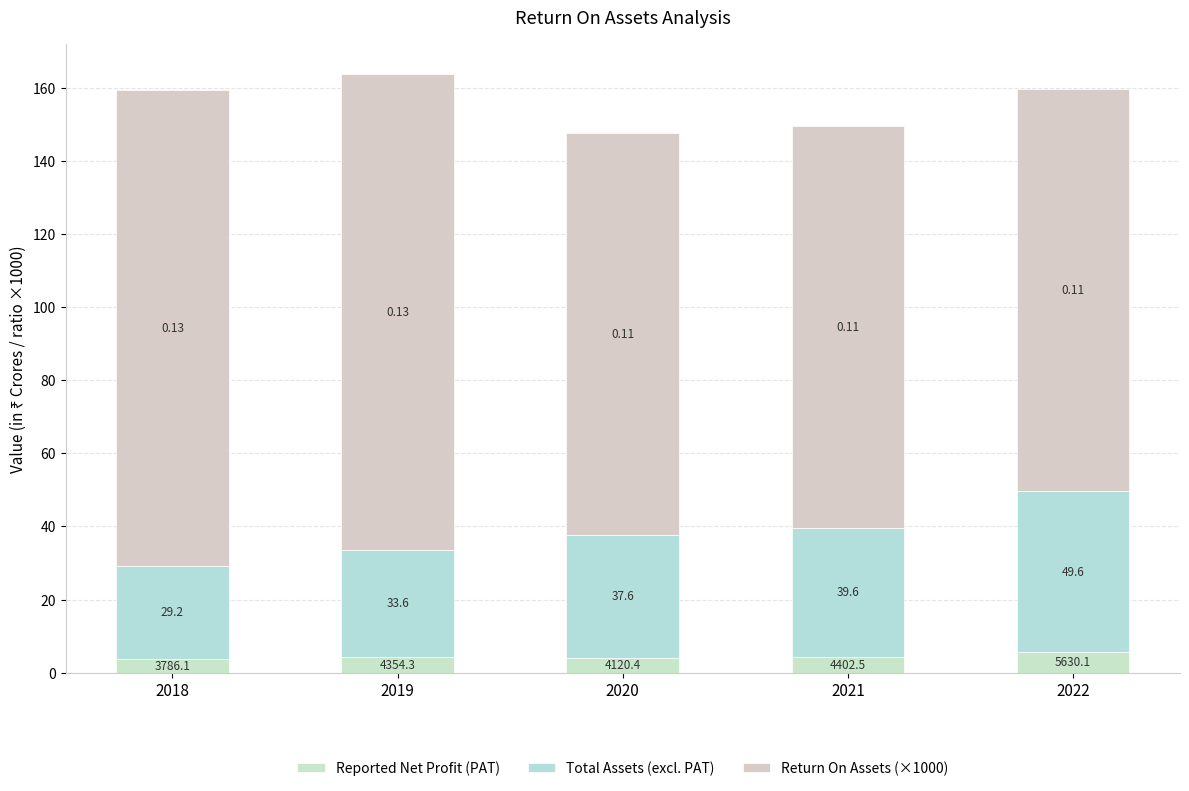

The value of Total Assets (excl. PAT) at 2019 is 29.3. True or false?

True